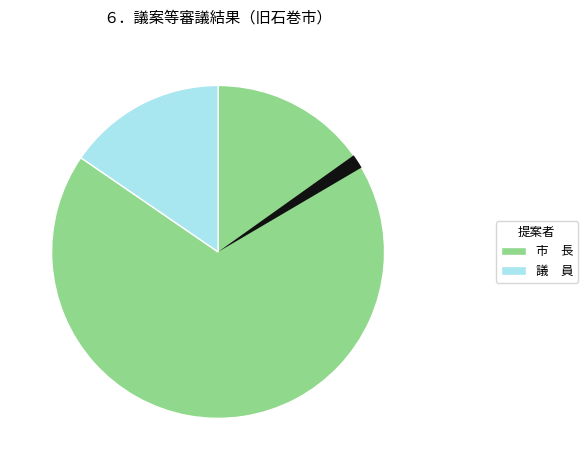

Is there a majority slice in this chart?

Yes